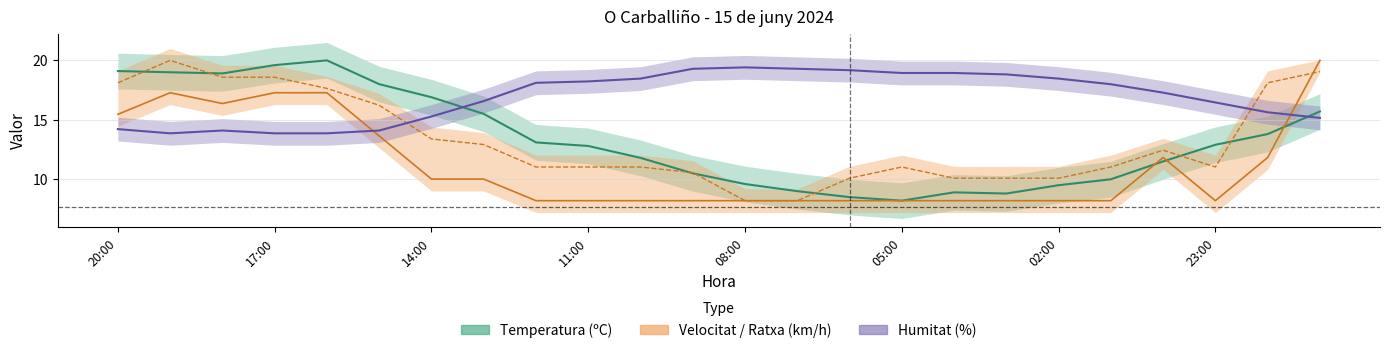

Is it true that Velocitat del vent (km/h) equals 6.9 at 18:00?

False